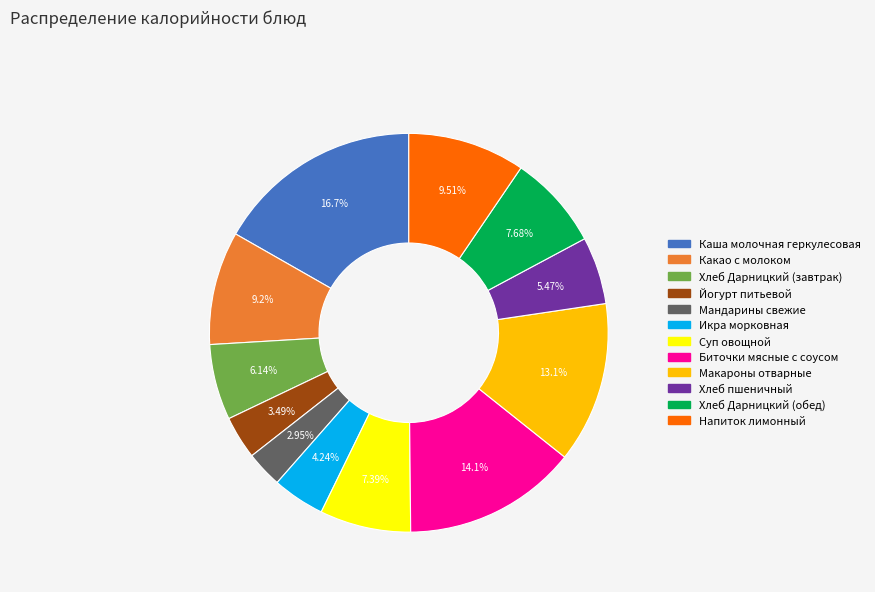

How many segments does this pie chart have?

12